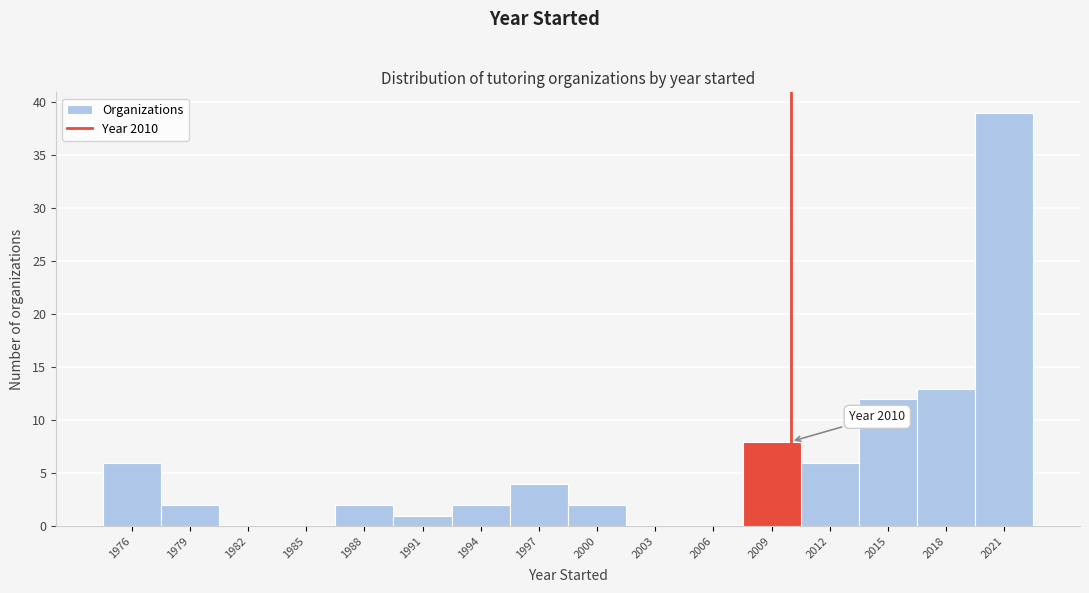

Over which range of the x-axis is the bar tallest?

2019.5 to 2022.5